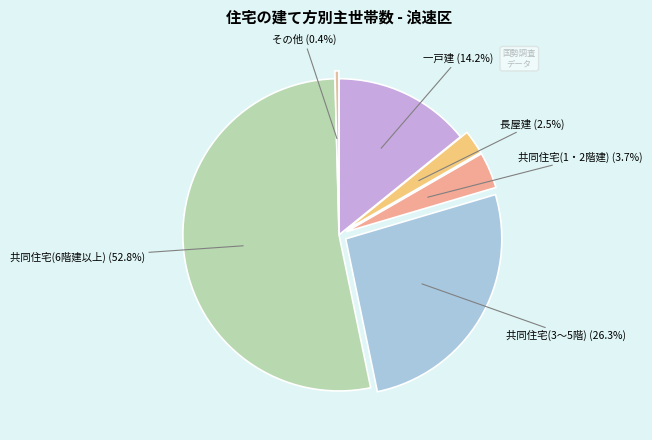

What percentage is the 共同住宅(6階建以上) slice, to the nearest percent?

53%